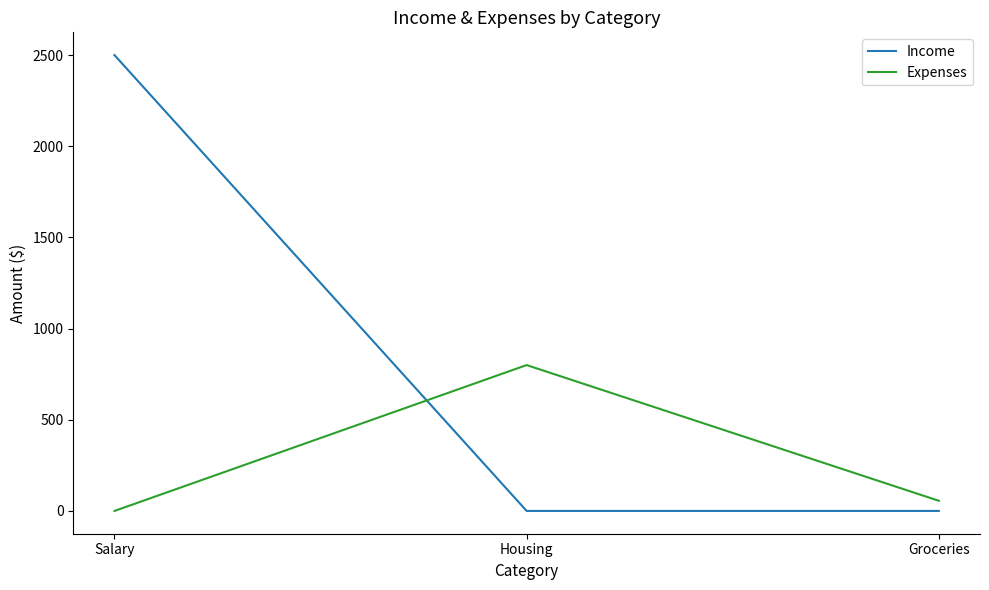

Is it true that Income equals 1096.7 at Housing?

False